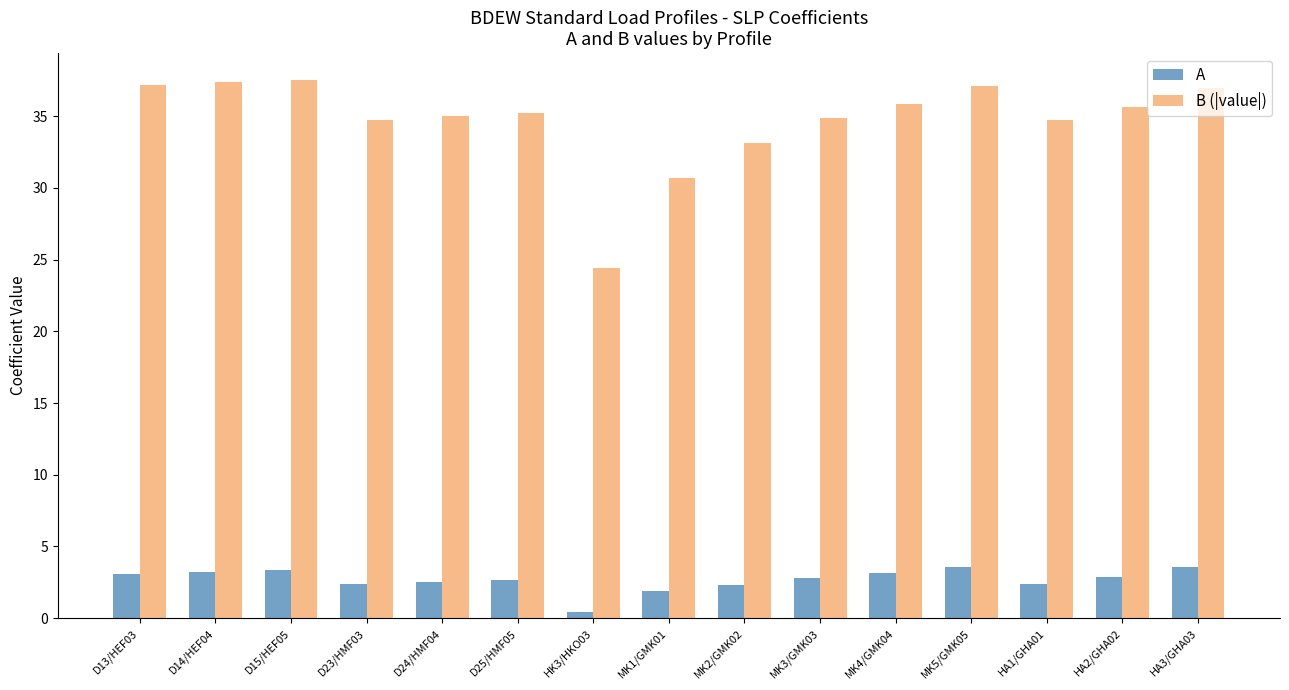

At how many categories does at least one series exceed 25?

14